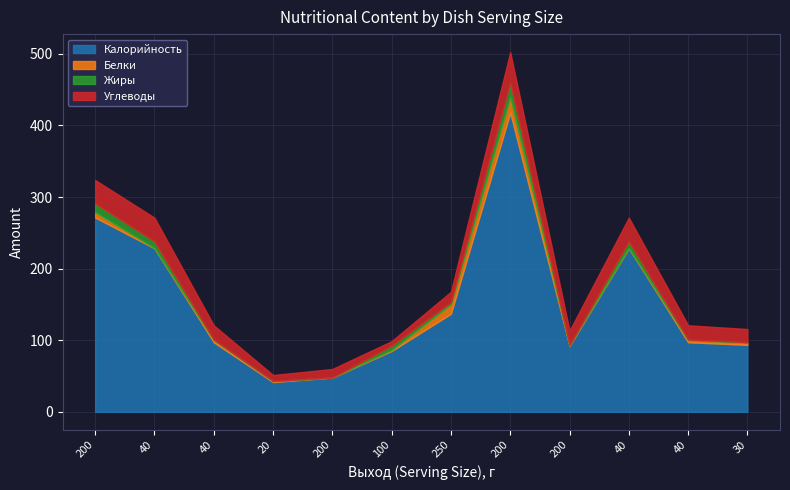

What are all the series names shown in the legend?

Калорийность, Белки, Жиры, Углеводы